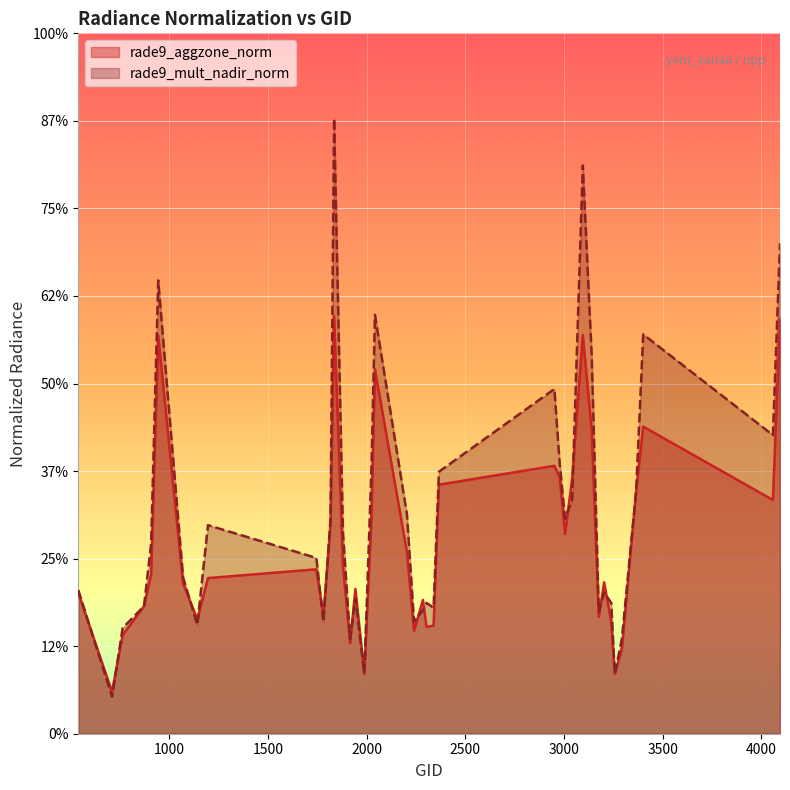

List the labels in order of rade9_mult_nadir_norm value, largest first.

1835, 3095, 4094, 944, 2042, 3401, 3140, 2951, 4058, 2978, 2024, 2366, 3365, 3041, 2204, 1817, 3005, 1196, 1880, 908, 1745, 1070, 539, 3203, 1943, 2303, 3239, 872, 2339, 2285, 3176, 2240, 1781, 1142, 764, 3293, 1916, 1988, 3257, 710